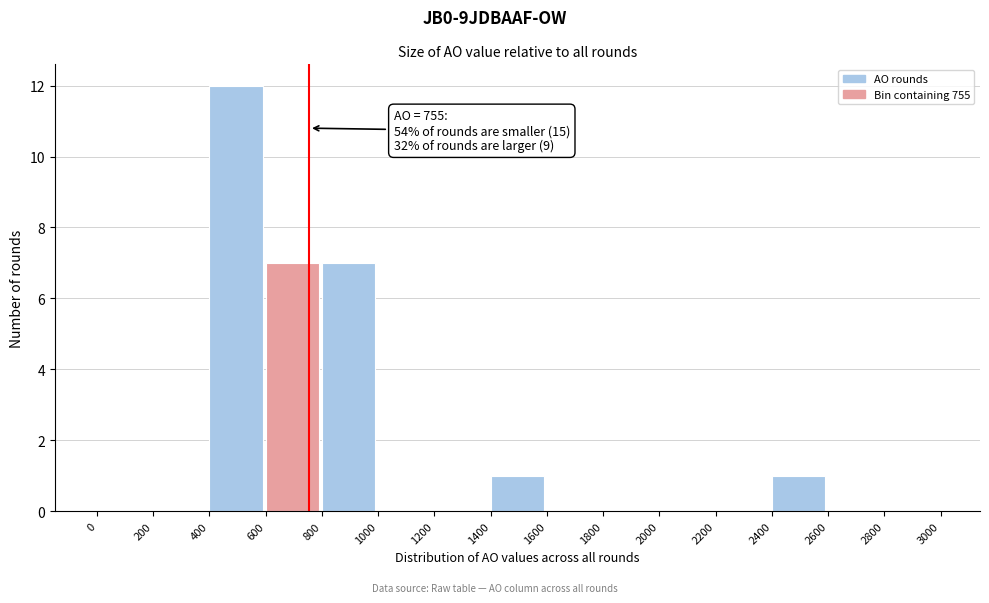

Which range on the x-axis has the tallest bar?

400 to 600